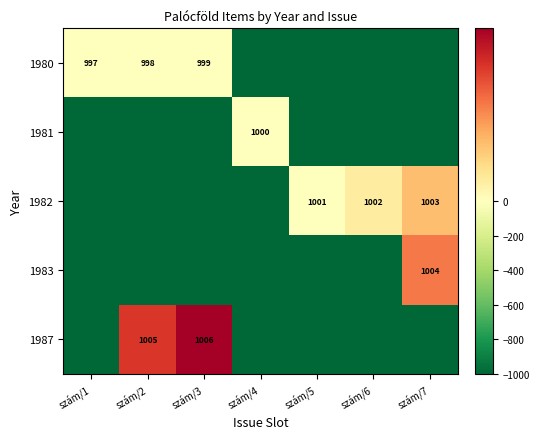

At which category is the sum across all series the highest?

szám/7